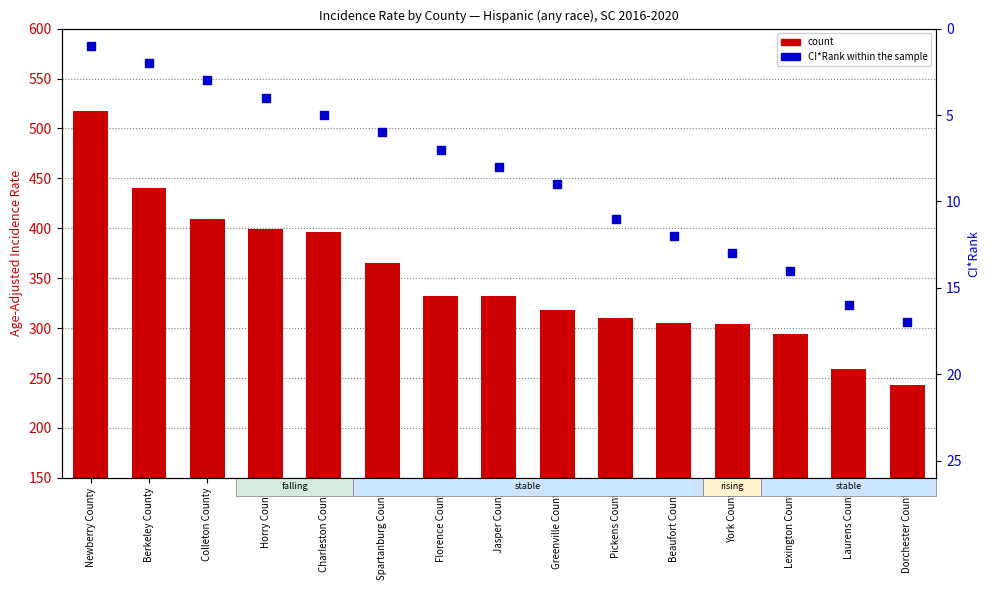

At which category is the sum across all series the highest?

Newberry County